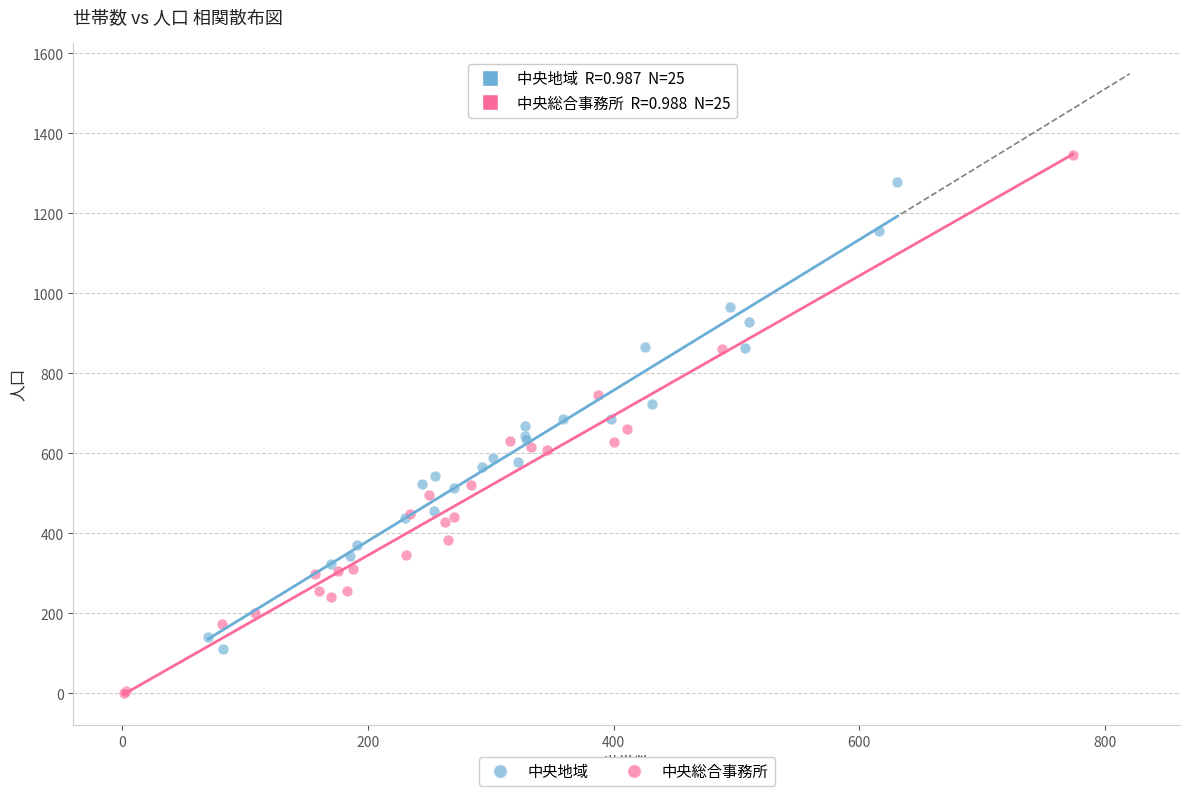

Which series has the widest spread of Y values?

中央総合事務所